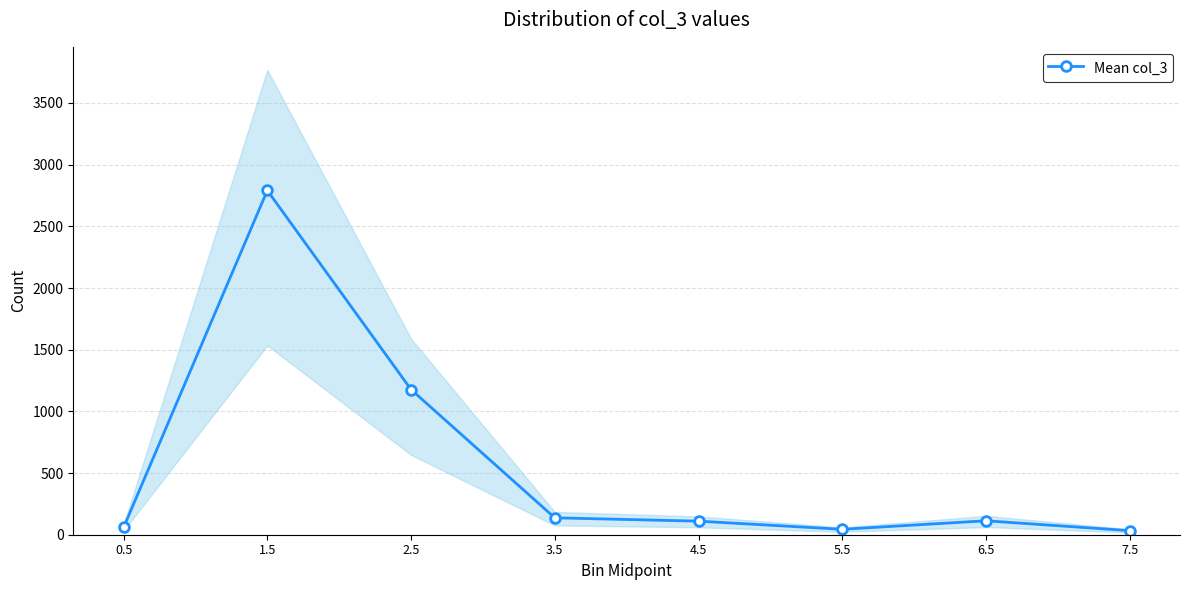

Between 7.5 and 5.5, which is larger?

5.5